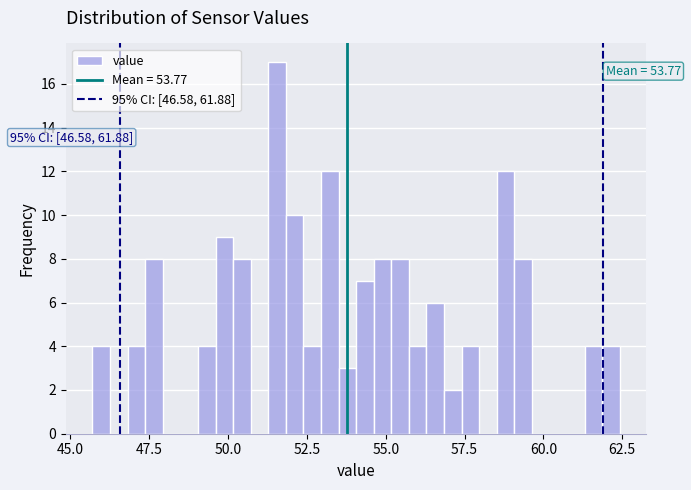

Around what value on the x-axis is the tallest bar? Give the approximate position of its centre, as read against the axis.

51.5